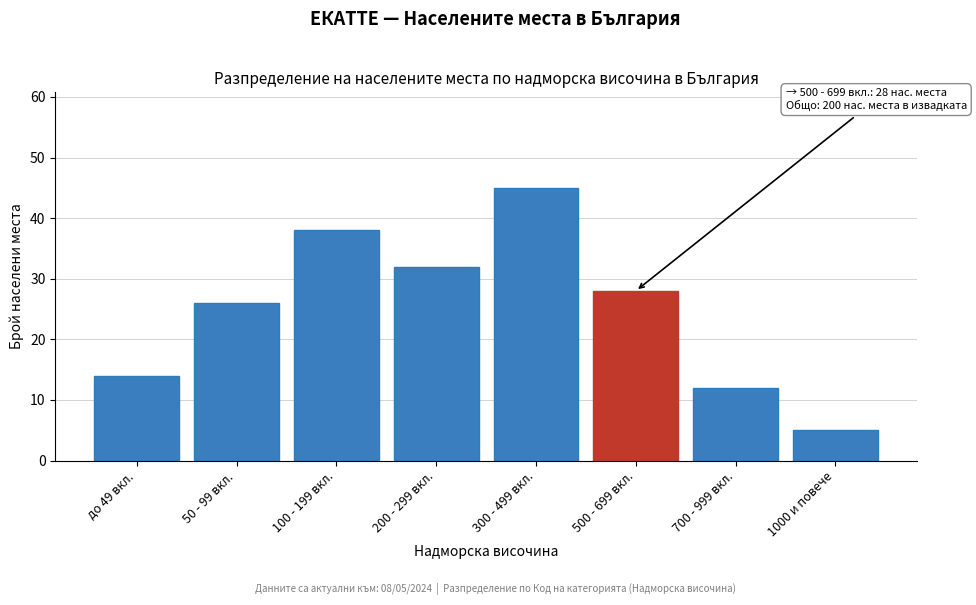

Reading left to right, extract all data points from this chart.

14	26	38	32	45	28	12	5